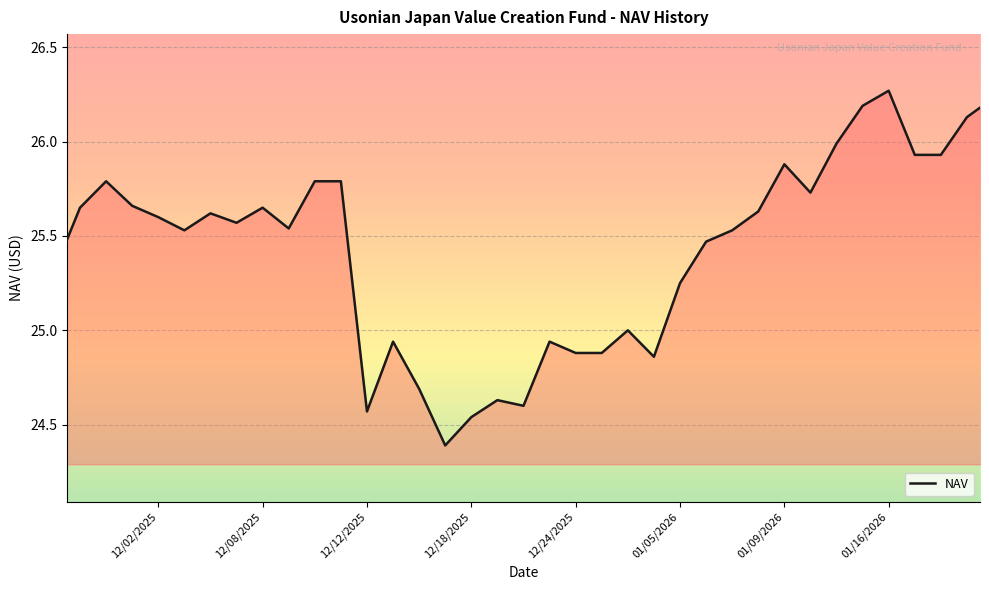

How many points are lower than both their immediate neighbors (excluding endpoints)?

8